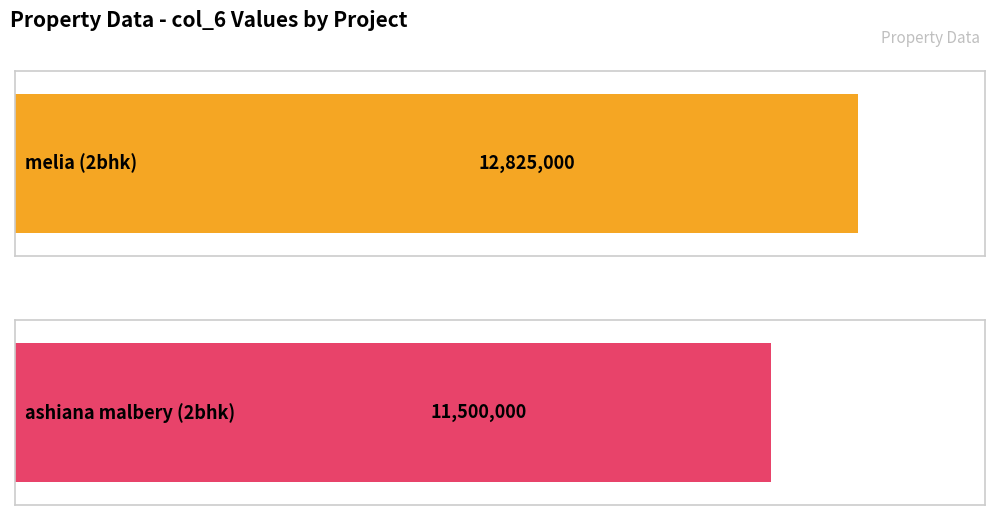

What is the ratio of the value at melia (2bhk) to the value at ashiana malbery (2bhk)?

1.1